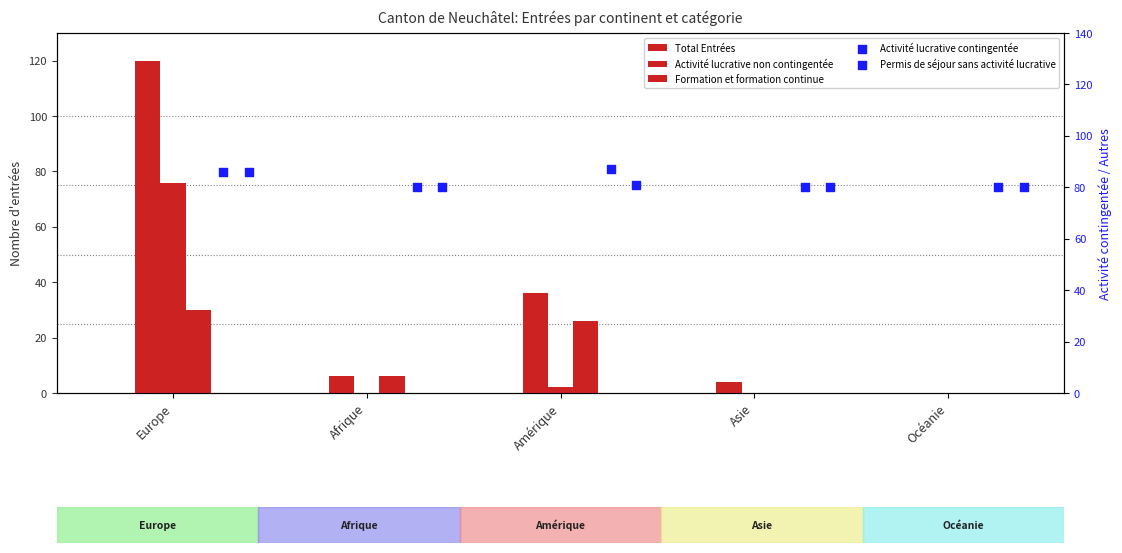

What are all the series names shown in the legend?

Total Entrées, Activité lucrative non contingentée, Formation et formation continue, Activité lucrative contingentée, Permis de séjour sans activité lucrative